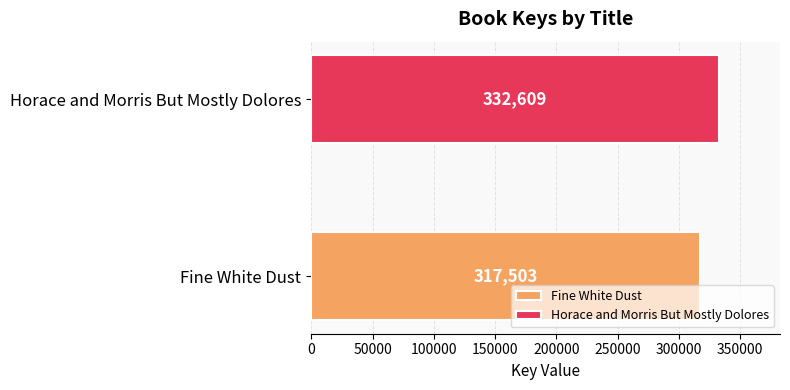

Rank the series by their maximum value, from highest to lowest.

Horace and Morris But Mostly Dolores, Fine White Dust